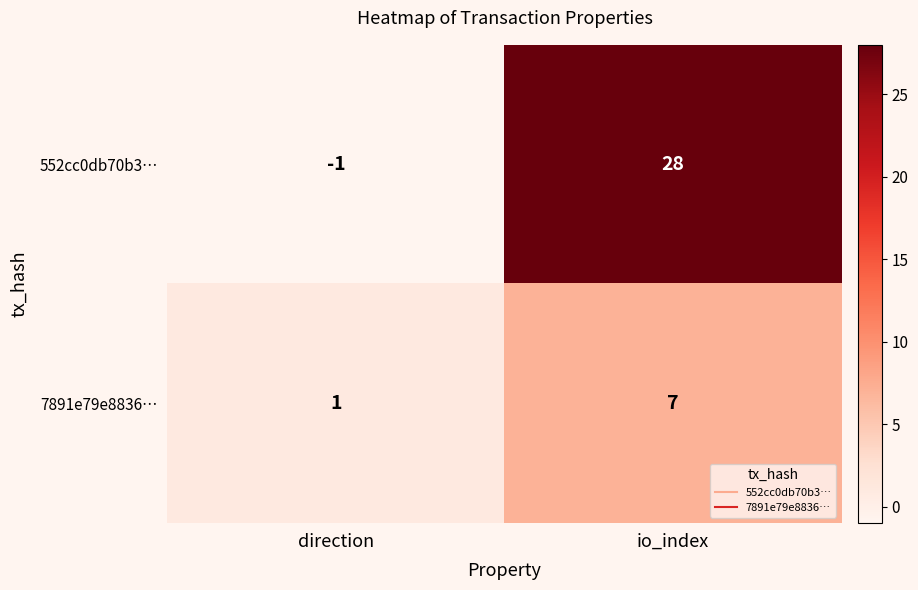

What is the sum of all 7891e79e8836… values?

8